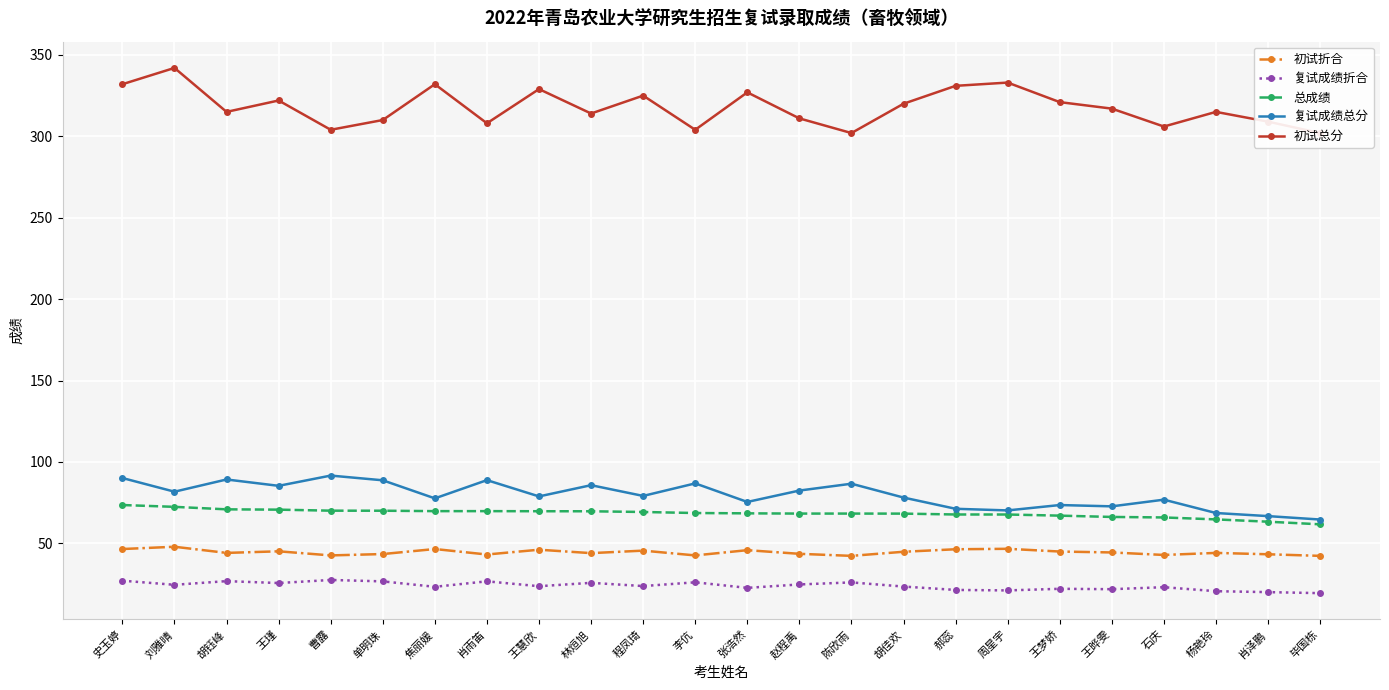

How many values in the 复试成绩总分 series are below 79?

12